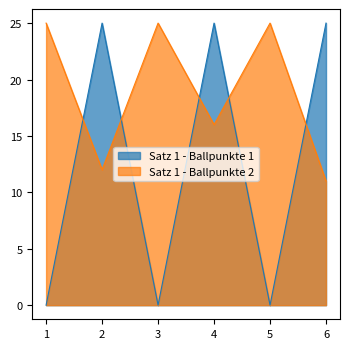

At which category does Satz 1 - Ballpunkte 1 reach its first local valley?

3